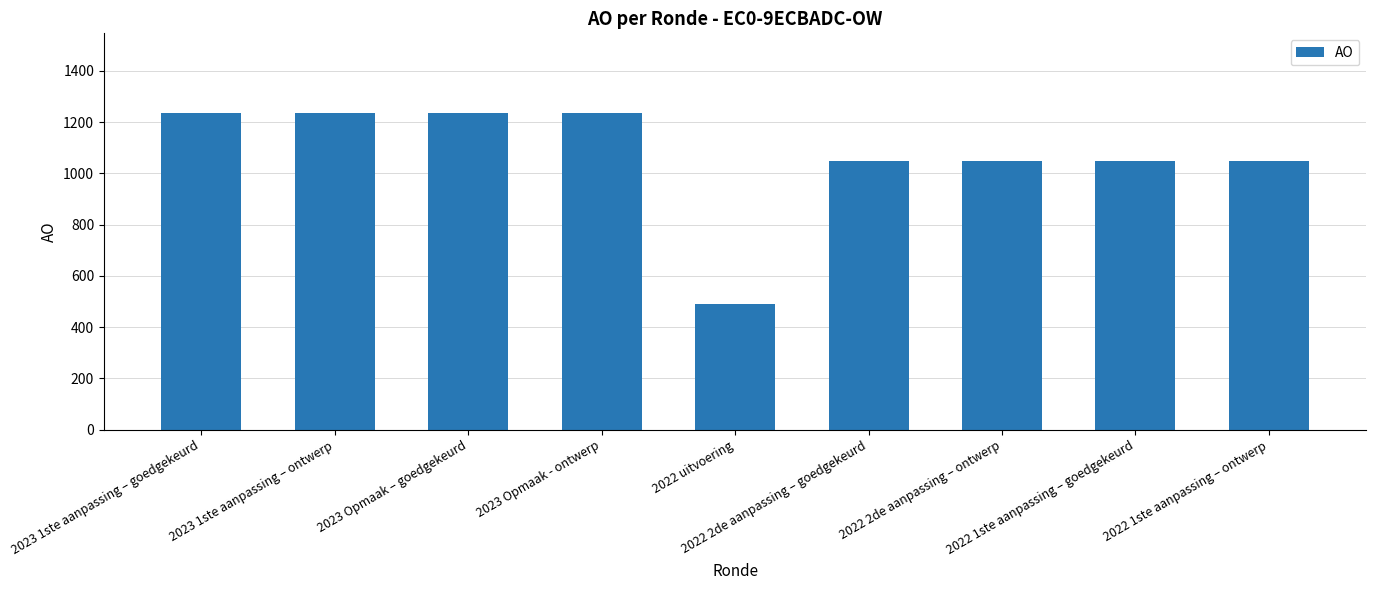

What is the difference between the second highest and second lowest values?

187